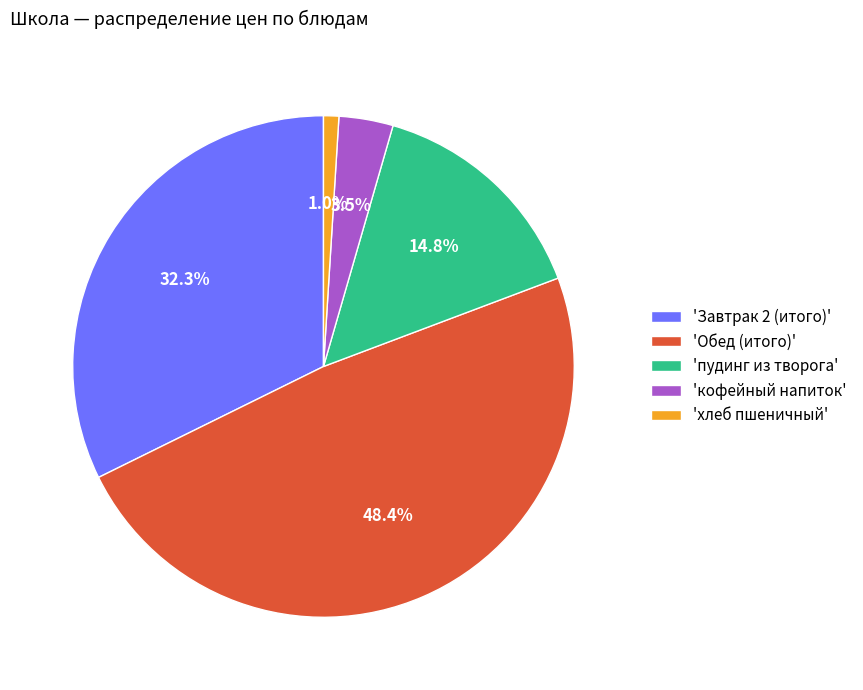

To the nearest percent, what is the difference between the largest and smallest slice percentages?

47%